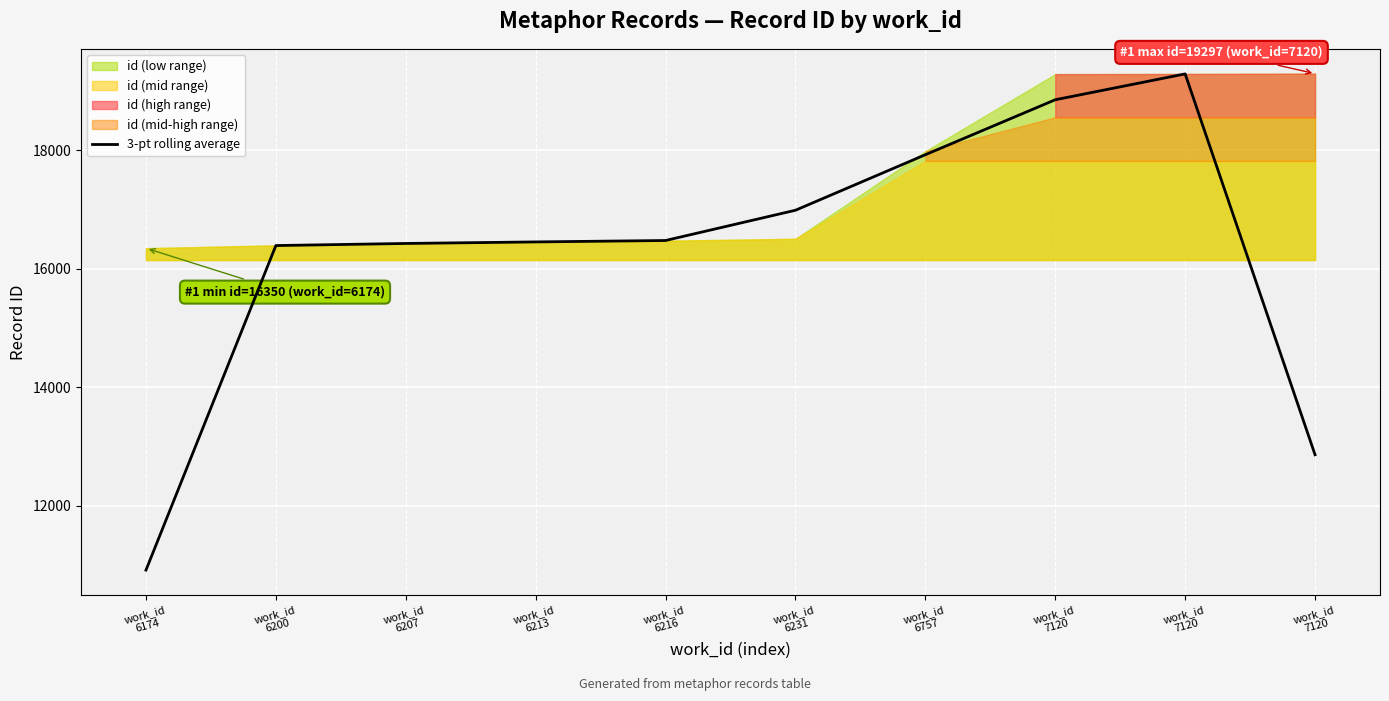

Reading right to left, transcribe all the data shown in this chart.

work_id
7120=12863.0	work_id
7120=19292.7	work_id
7120=18856.3	work_id
6757=17928.7	work_id
6231=16991.0	work_id
6216=16480.3	work_id
6213=16456.3	work_id
6207=16430.3	work_id
6200=16395.0	work_id
6174=10916.0